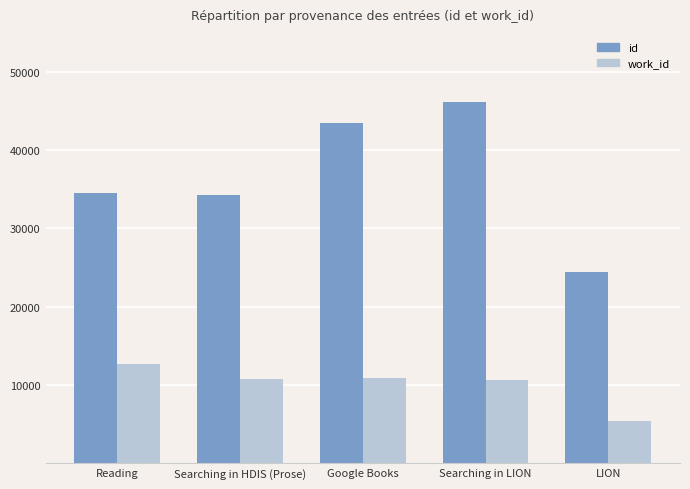

Is it true that id equals 56703 at Searching in HDIS (Prose)?

False